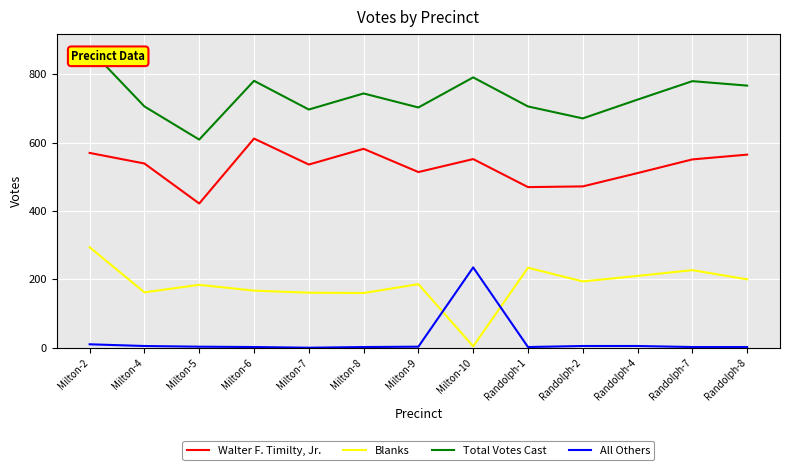

List the series in order of their peak value, lowest first.

All Others, Blanks, Walter F. Timilty, Jr., Total Votes Cast